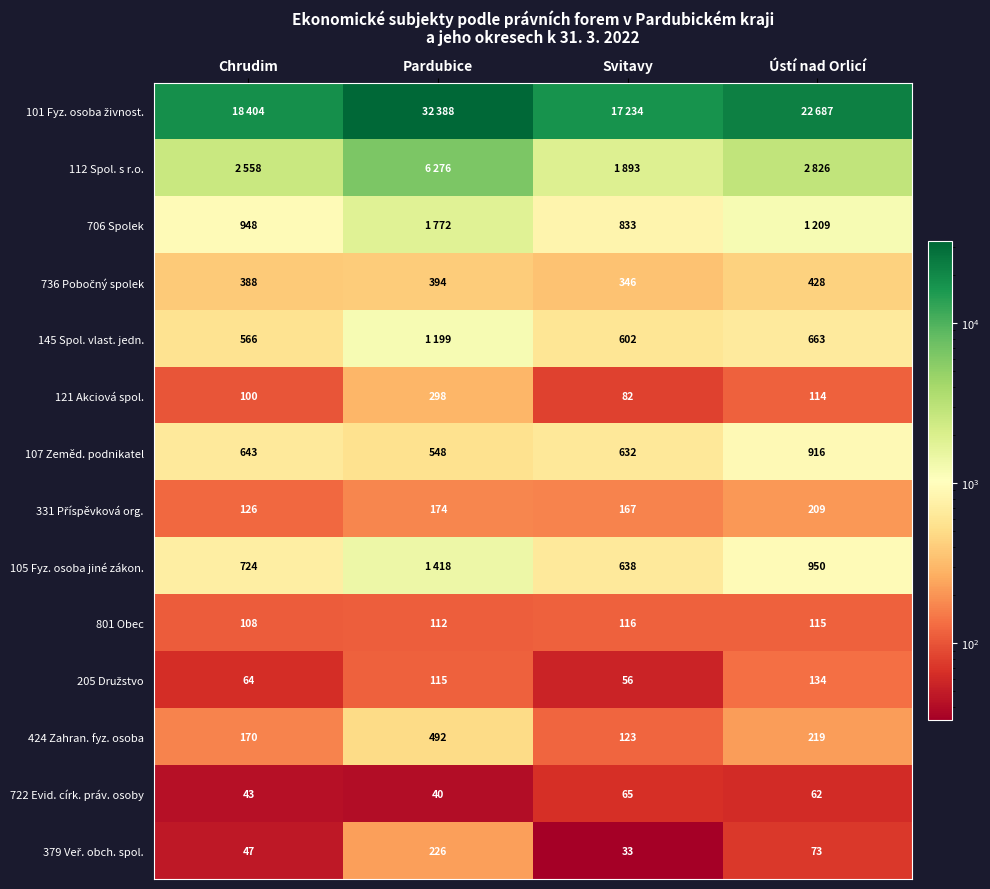

What is the lowest value of the 801 Obec series?

108